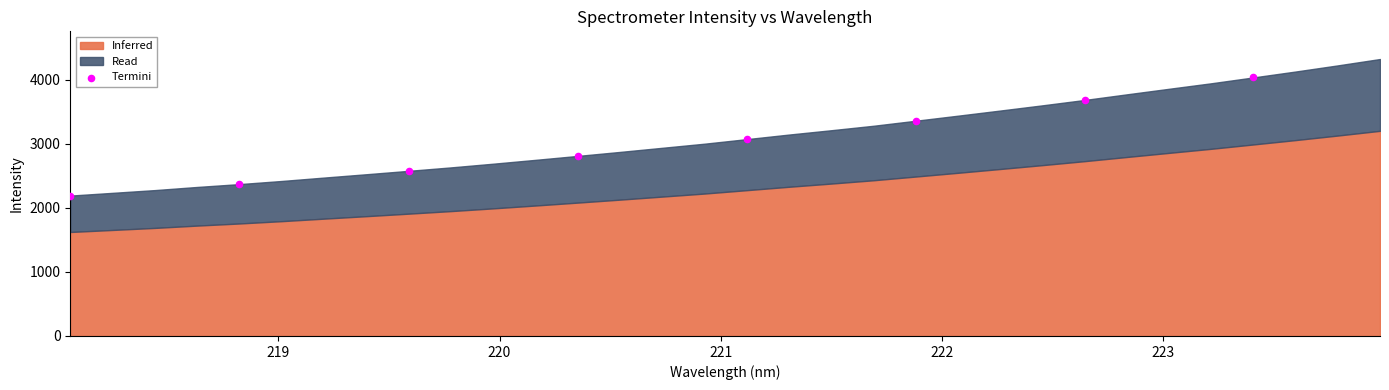

What is the range of X values (max minus min)?

5.3